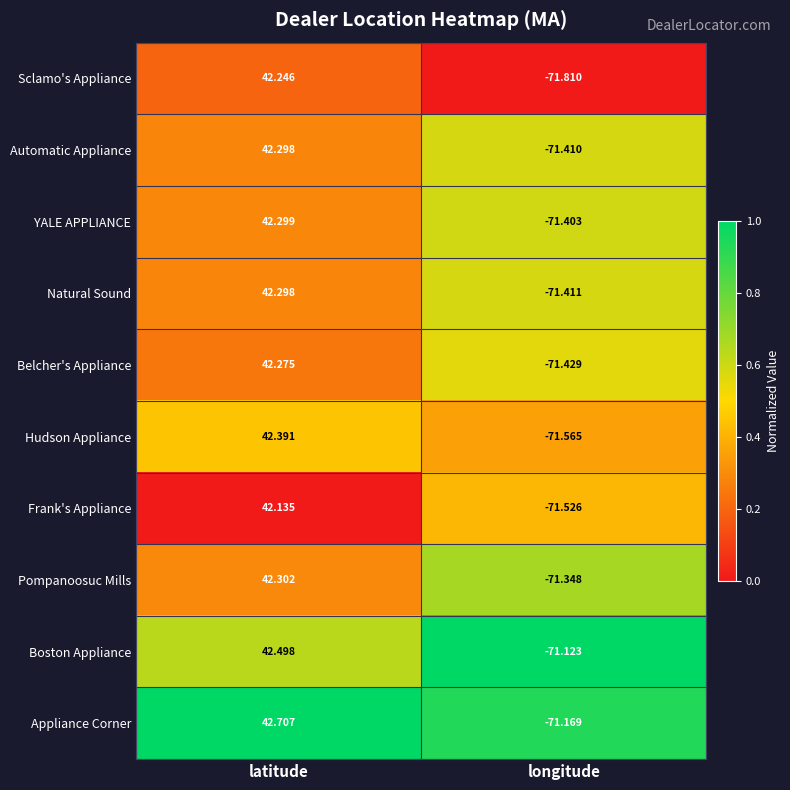

At which category is the sum across all series the highest?

latitude